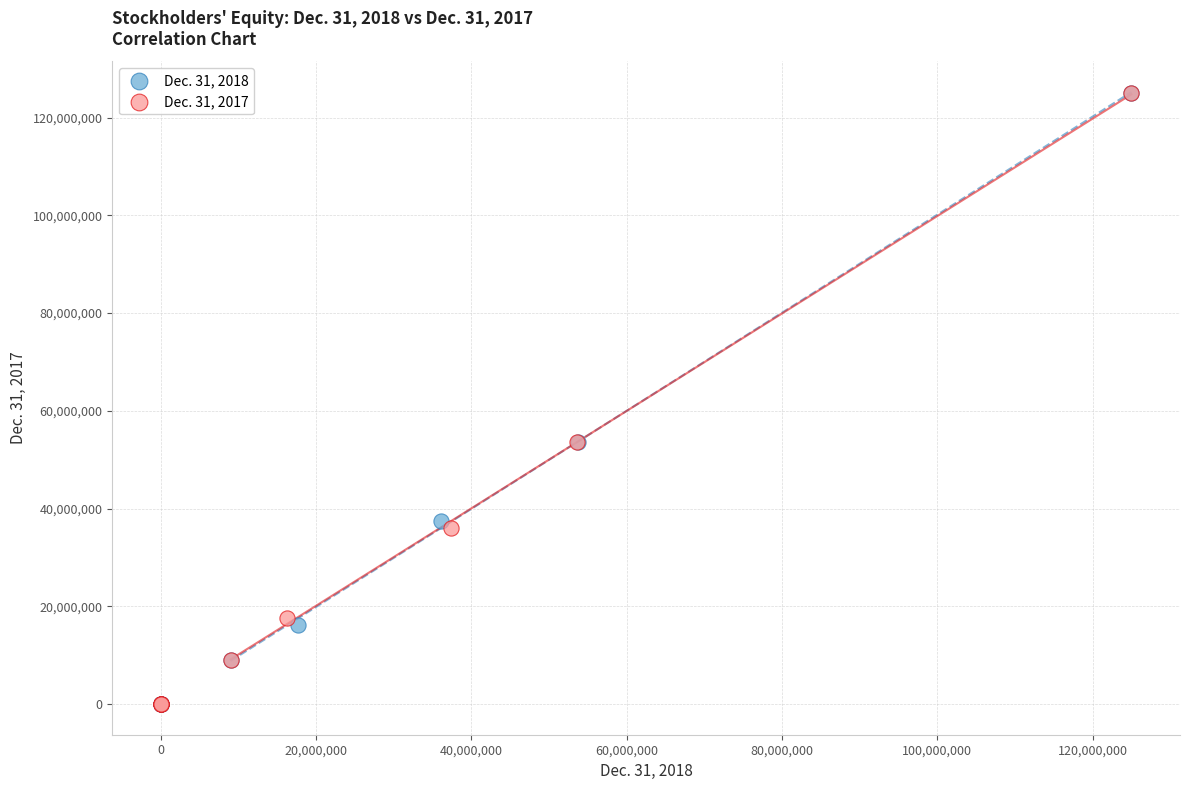

What are all the series names shown in the legend?

Dec. 31, 2018, Dec. 31, 2017